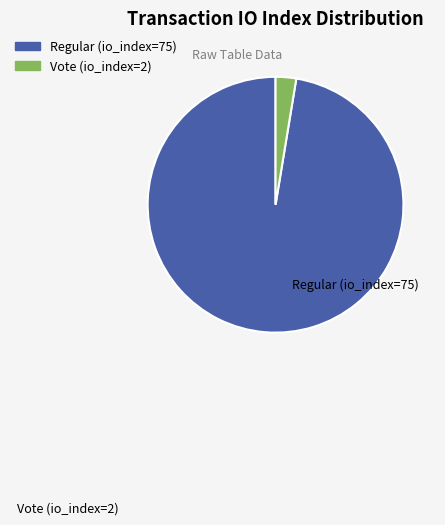

Is there any slice that represents more than half of the pie?

Yes